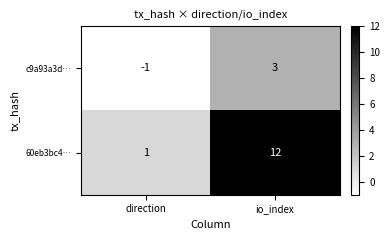

At how many categories does at least one series exceed 9?

1